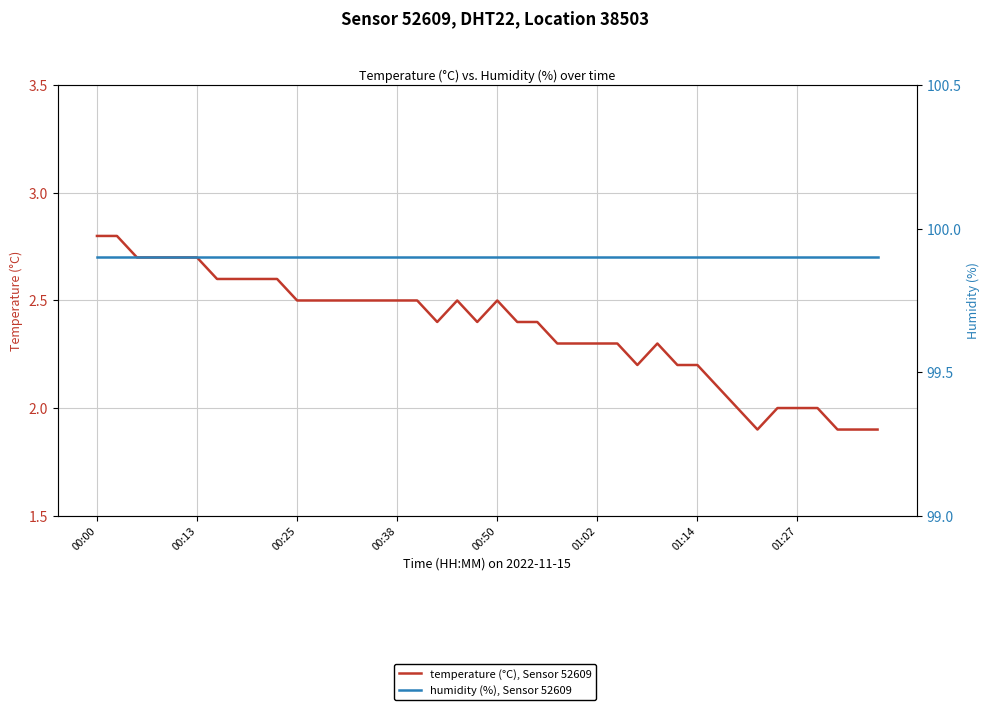

What is the average value of the temperature (°C), Sensor 52609 series?

2.4